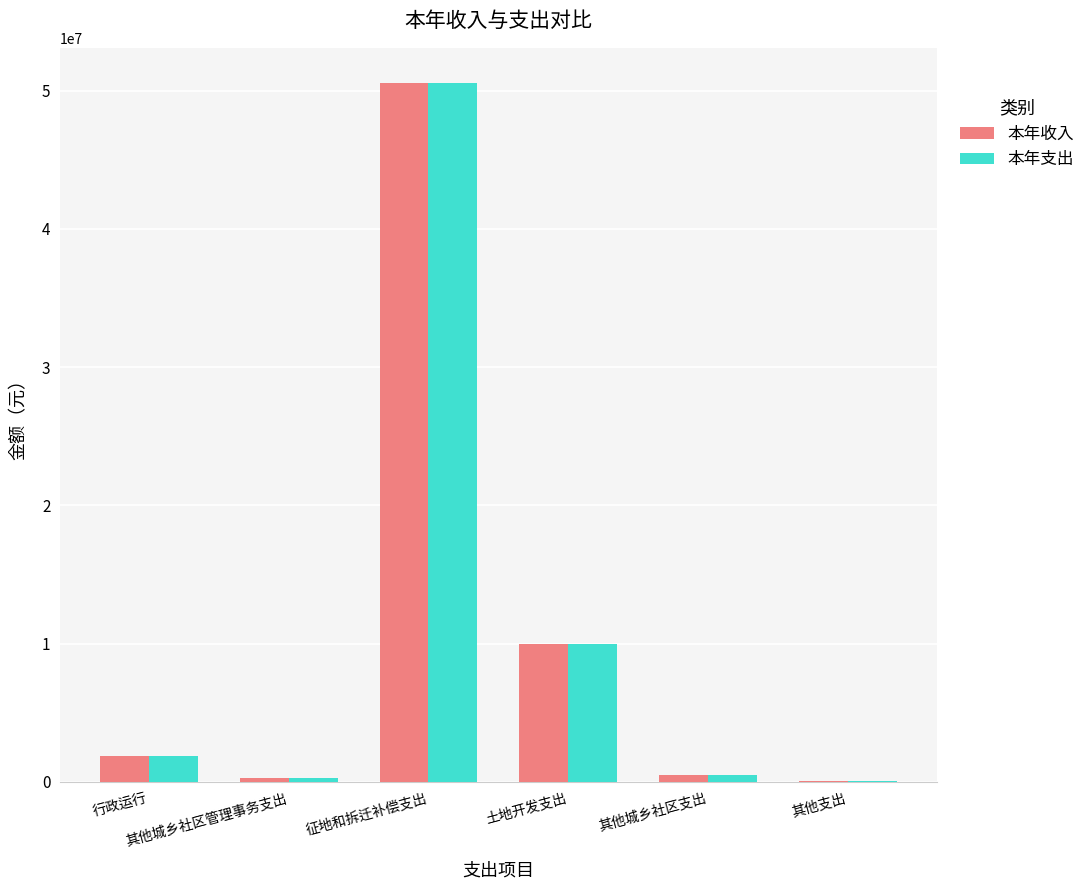

What are all the series names shown in the legend?

本年收入, 本年支出